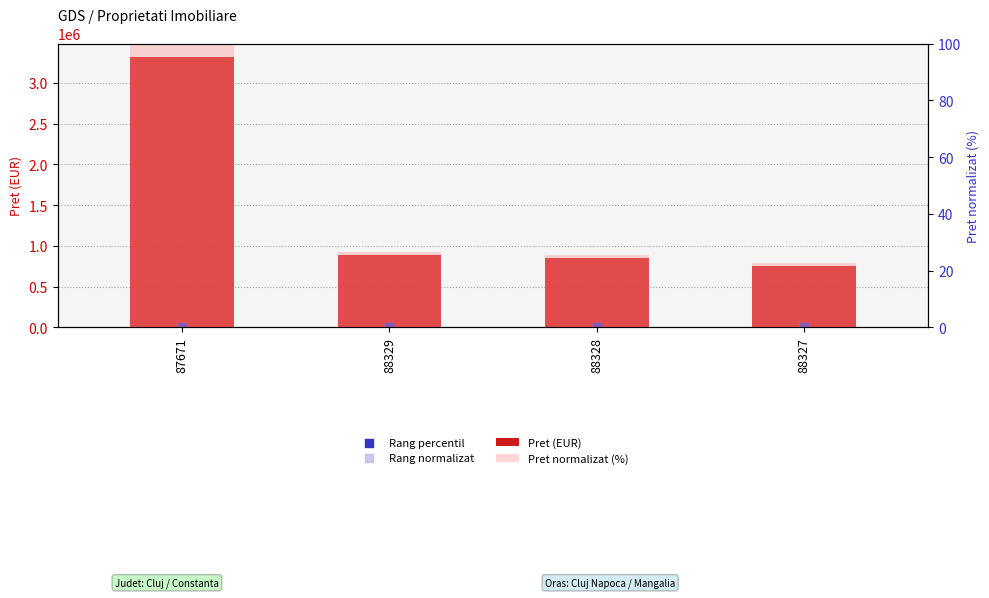

Which series contains the highest Y value?

Pret (EUR)